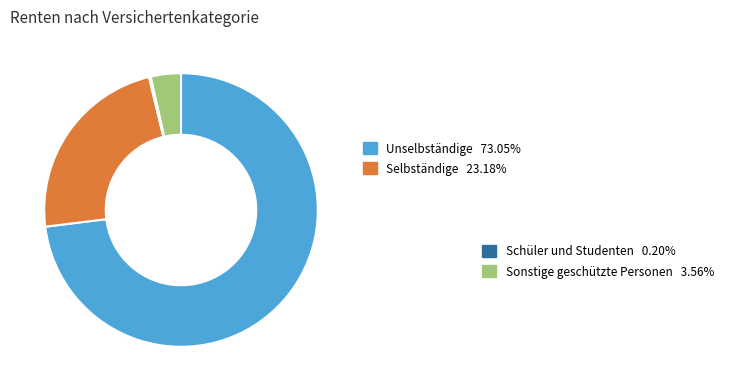

Is there a majority slice in this chart?

Yes